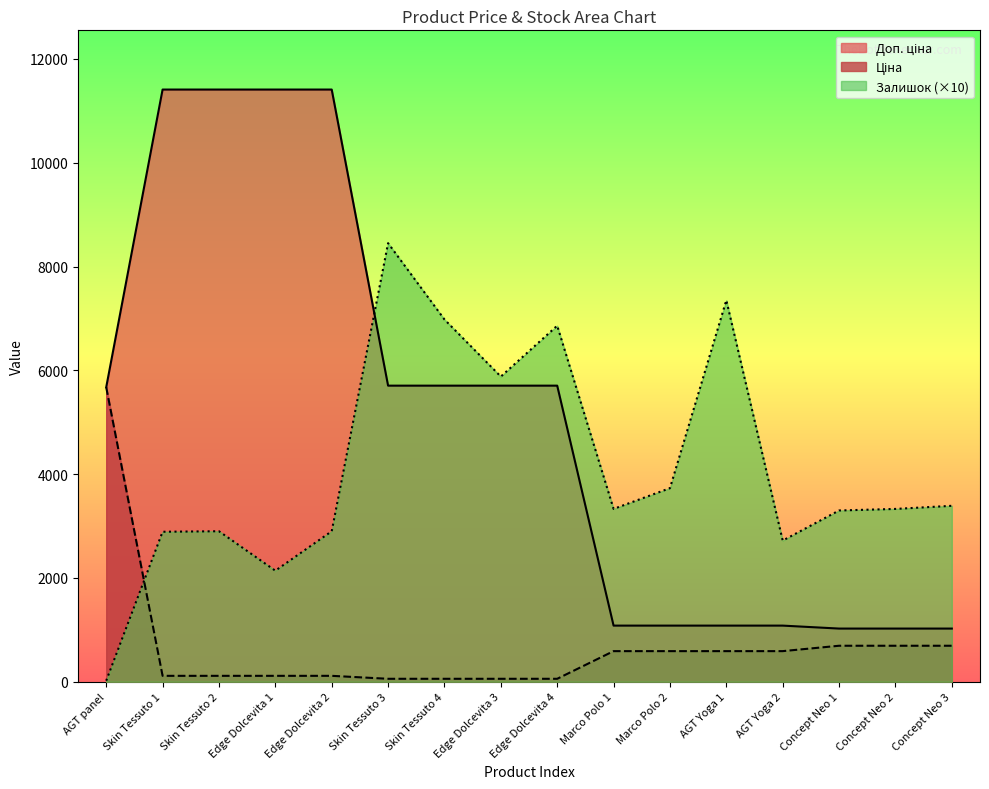

At how many categories does at least one series exceed 10488?

4